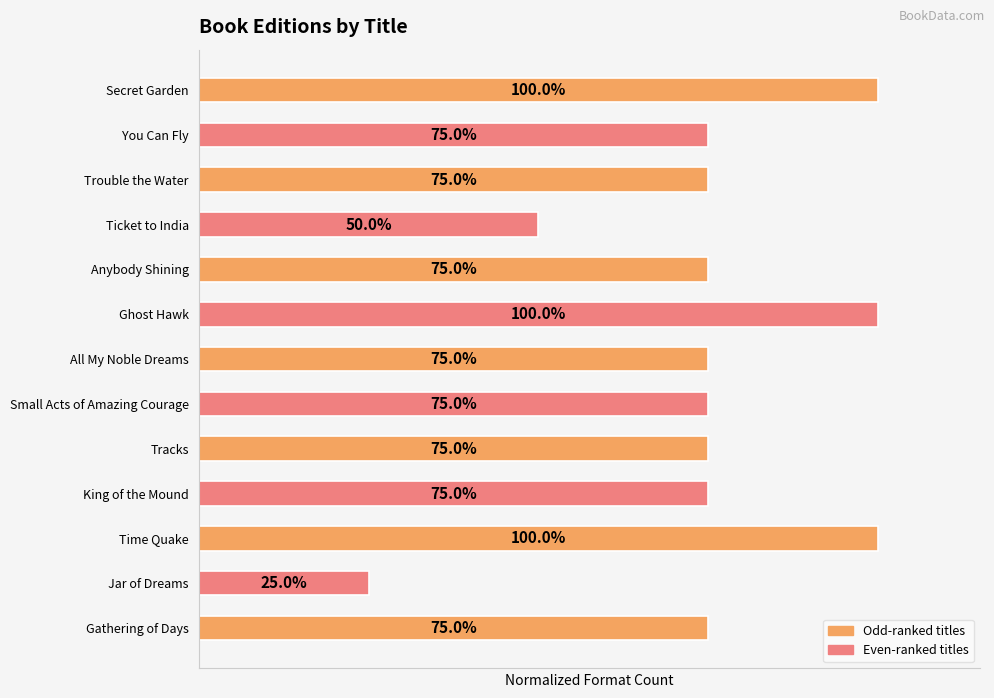

What is the difference between the second highest and minimum values?

0.8